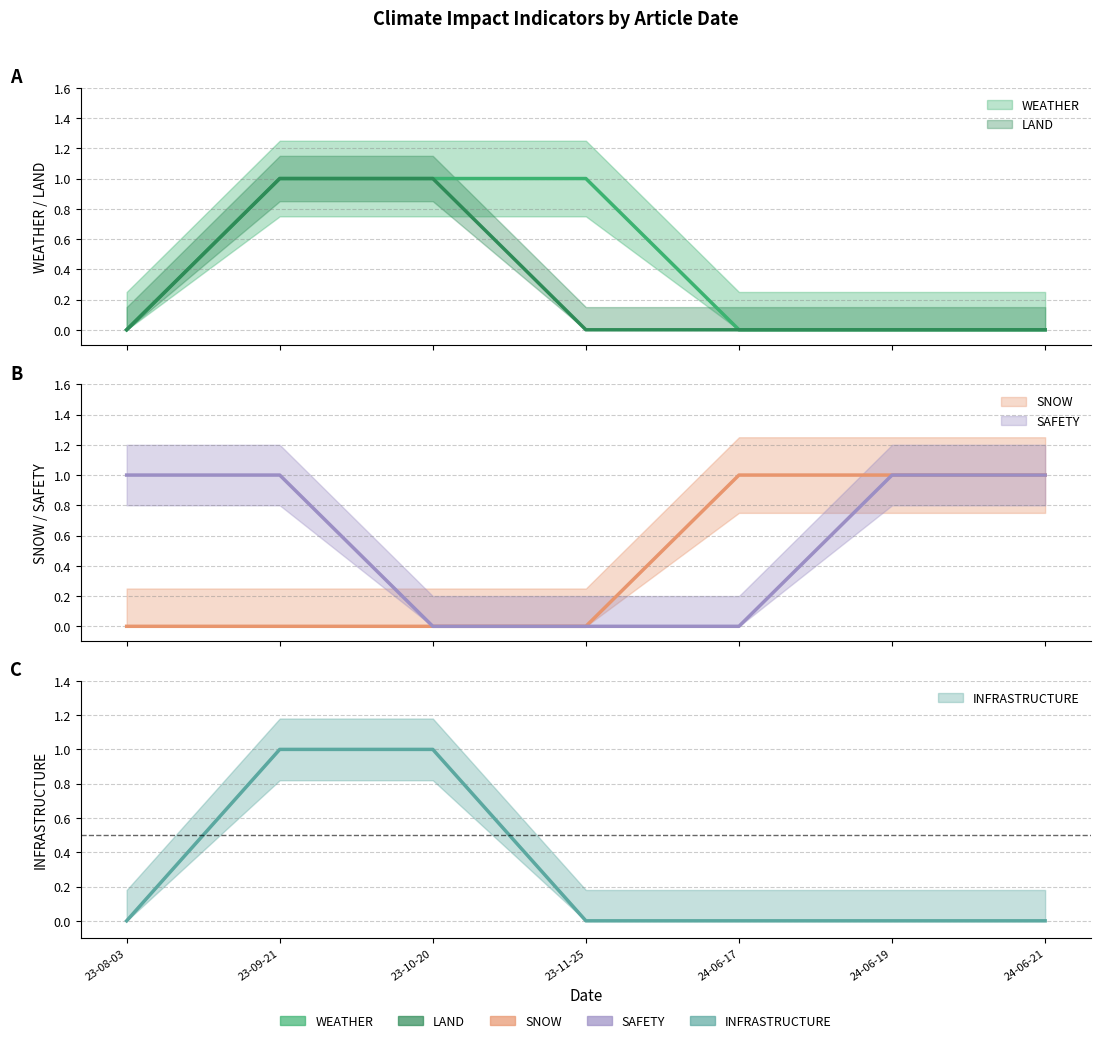

Count the SNOW values in the range 0 to 1.

7